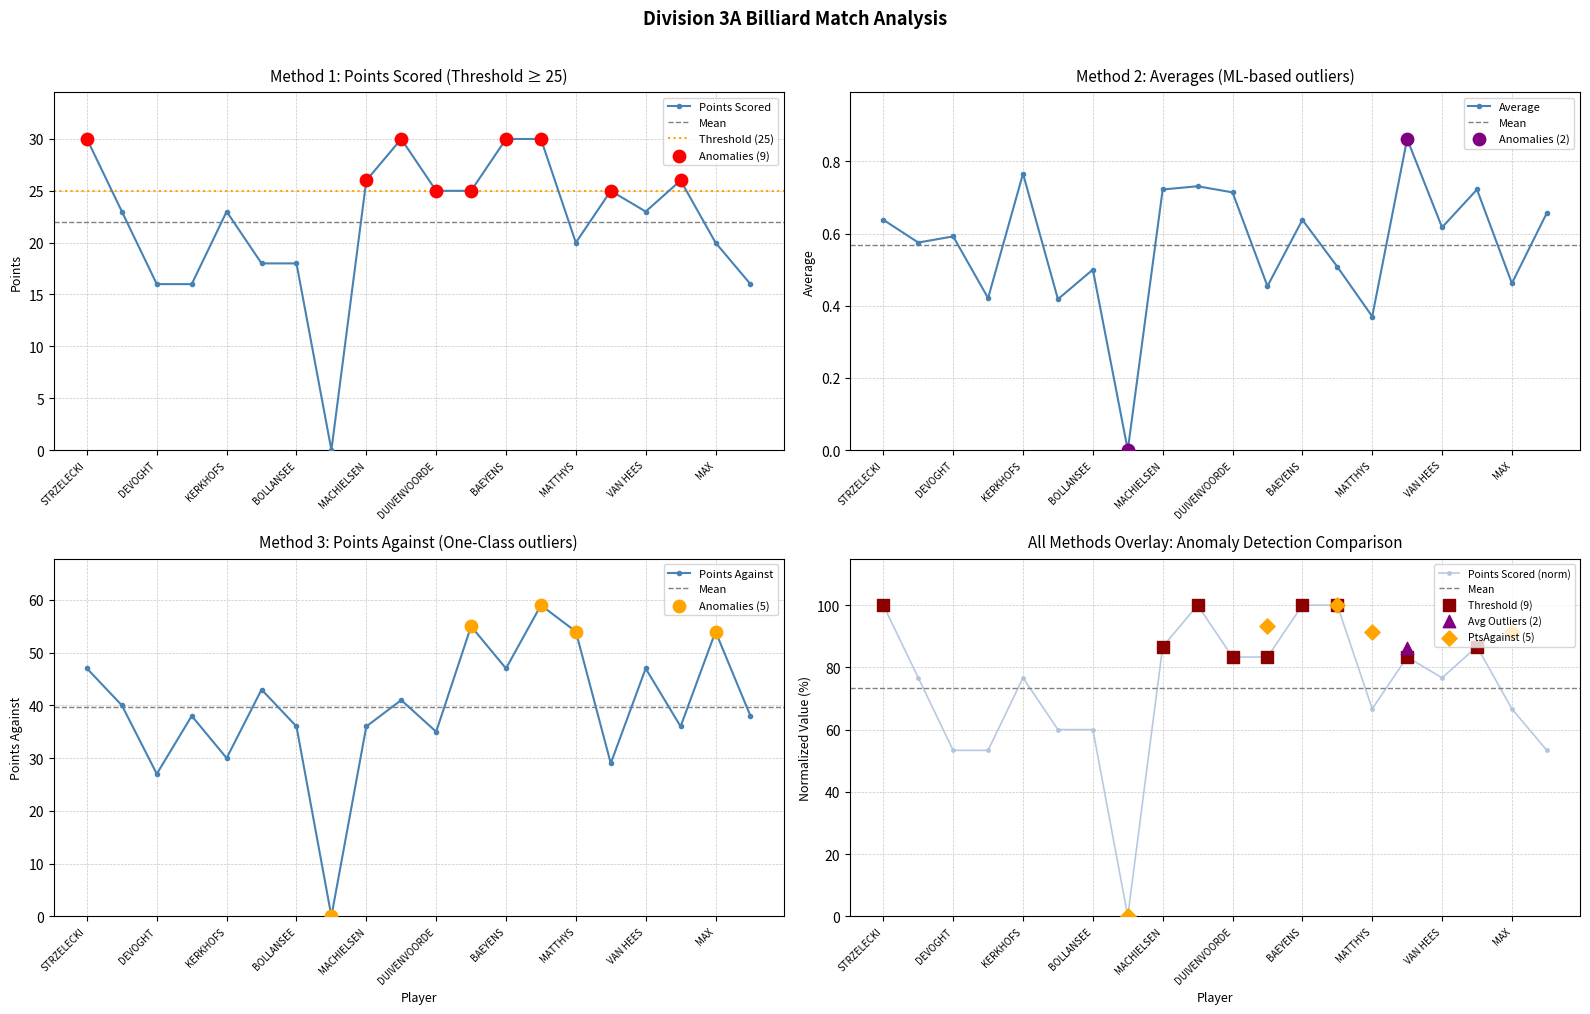

True or false: Average has a value of 0.3 at MAX.

False